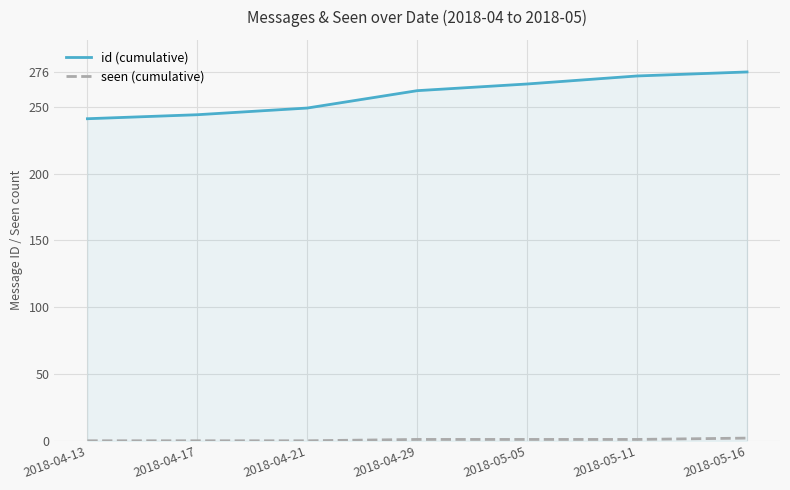

Which series has the widest spread of values?

id (cumulative)